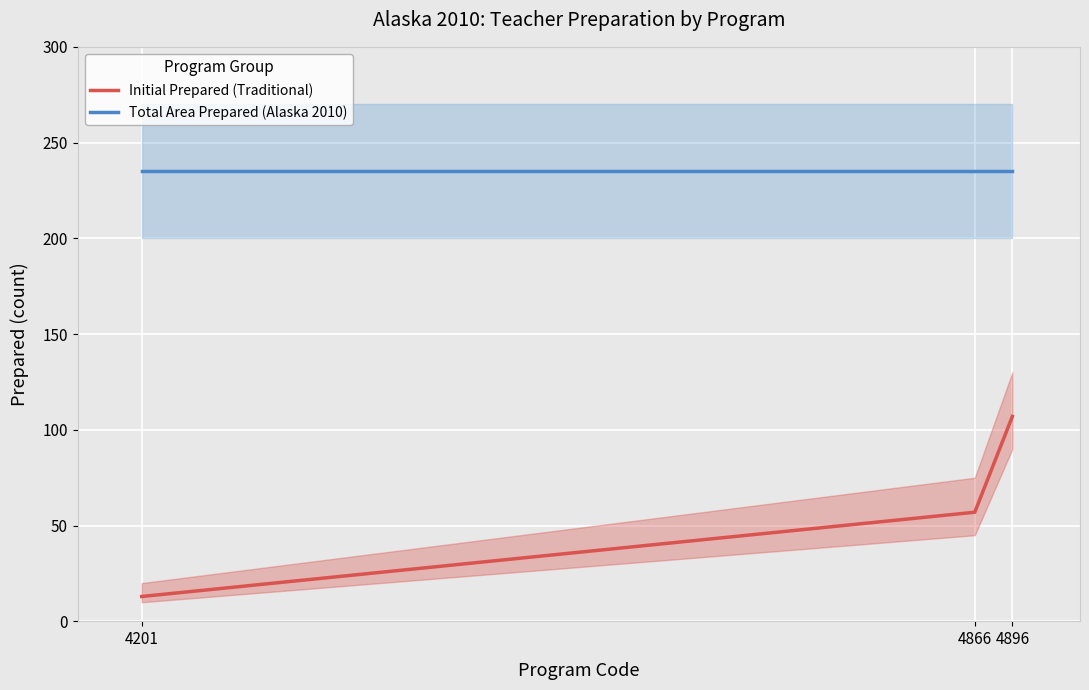

The value of Initial Prepared (Traditional) at 4896 is 107. True or false?

True